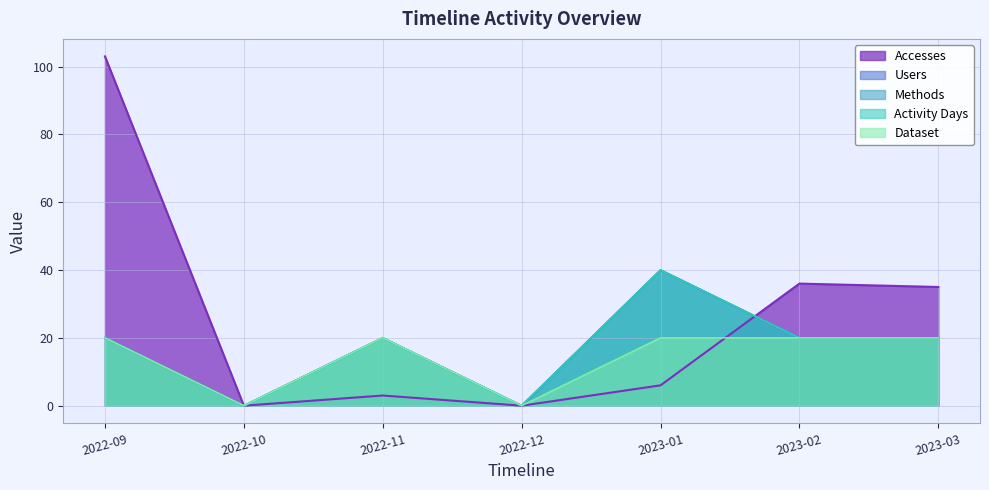

How many distinct data groups are displayed?

5